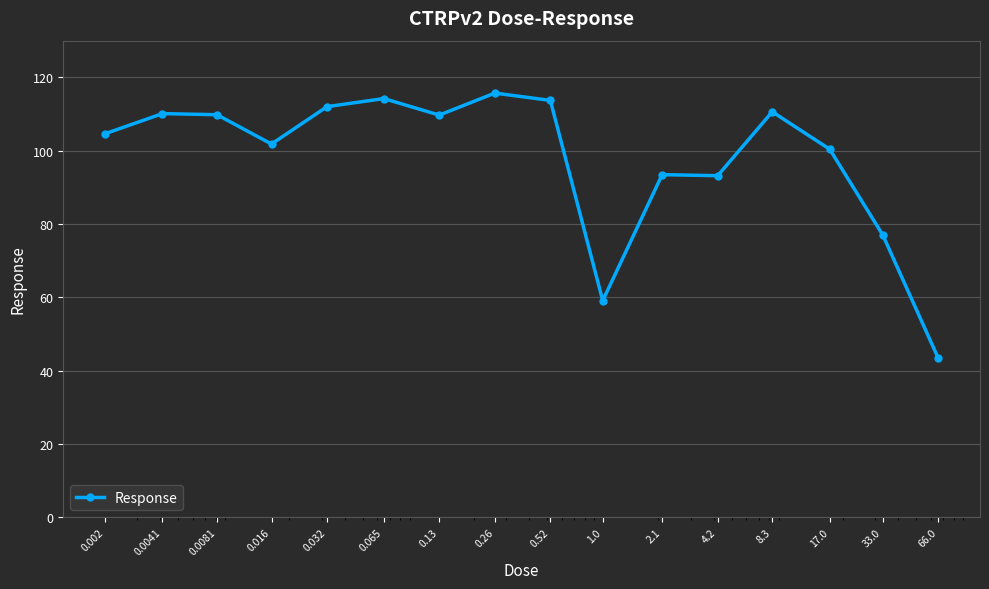

What is the maximum value shown in the chart?

115.7